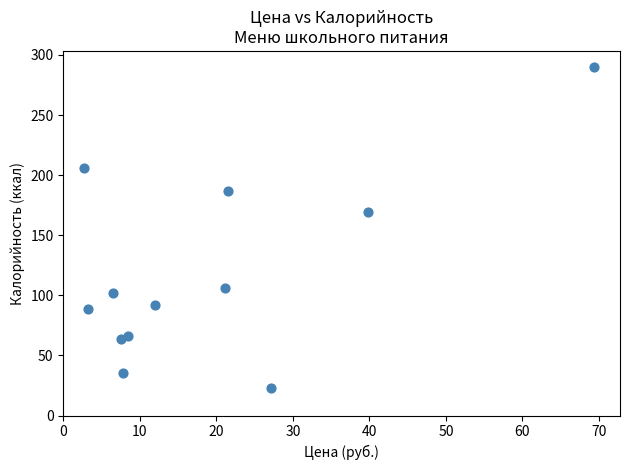

What is the average Y value?

119